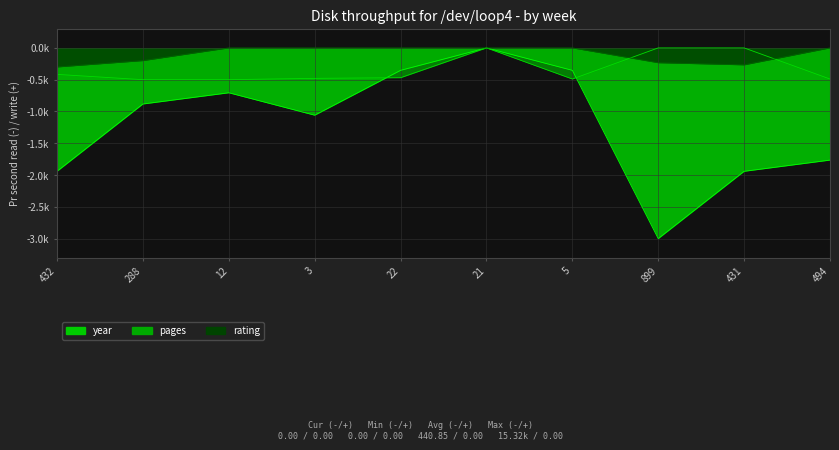

In year, how many points are lower than both neighbors (excluding endpoints)?

2